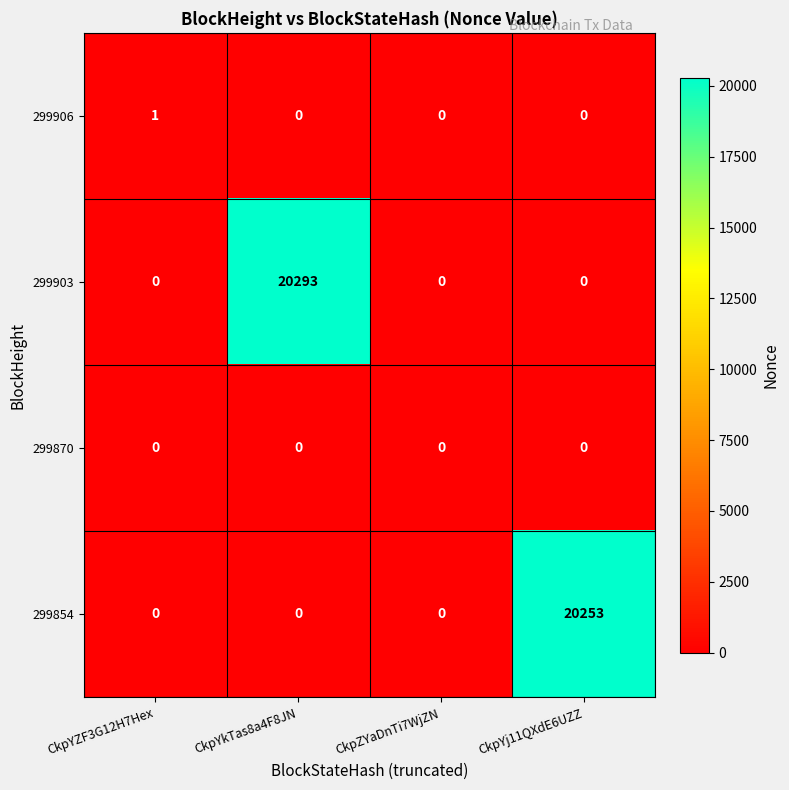

Which label corresponds to the largest value in the chart?

CkpYkTas8a4F8JN